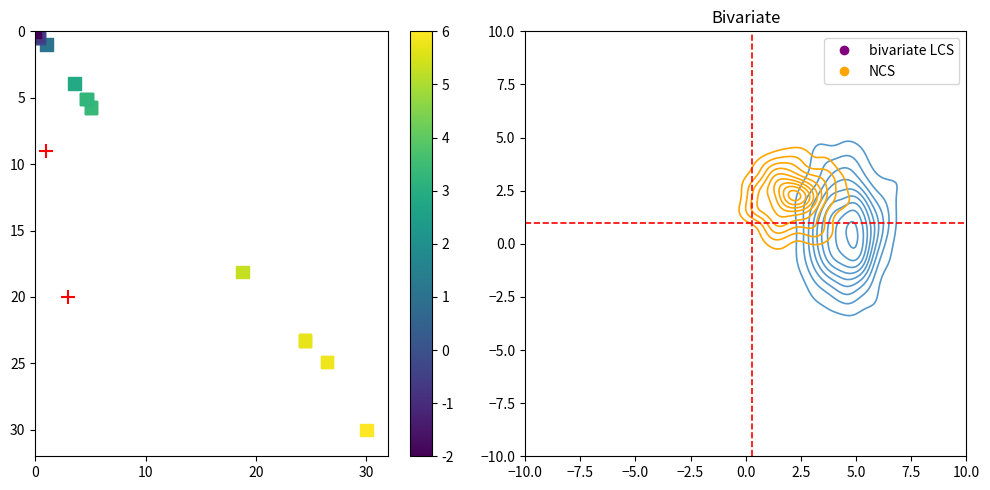

What Y value in the scatter plot is closest to 15?

18.1